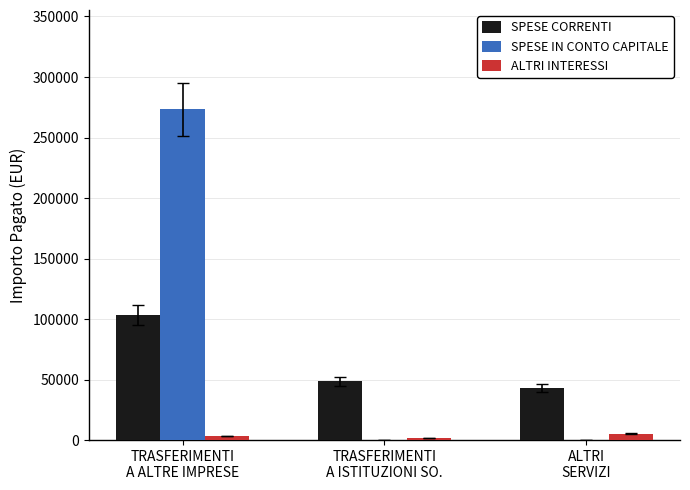

What value does the SPESE CORRENTI series have at TRASFERIMENTI
A ISTITUZIONI SO.?

48427.4